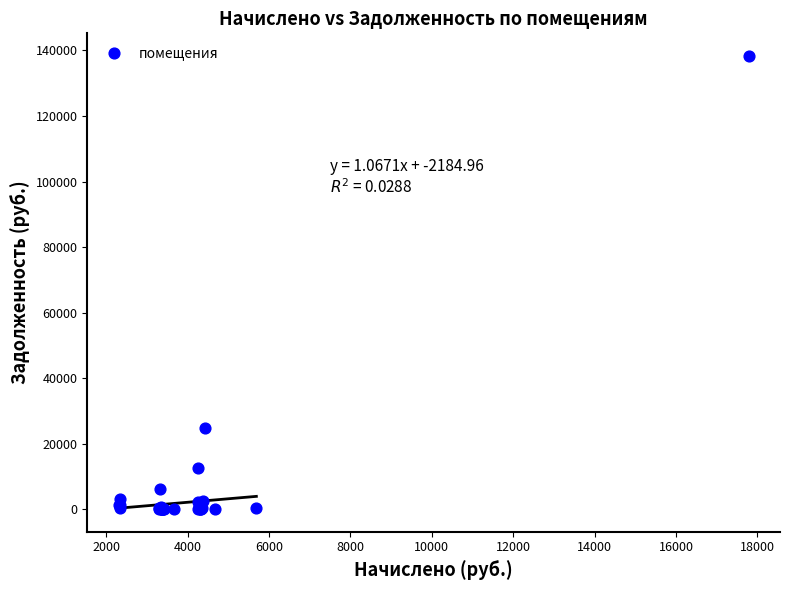

What Y value in the scatter plot is closest to 69157?

24889.3